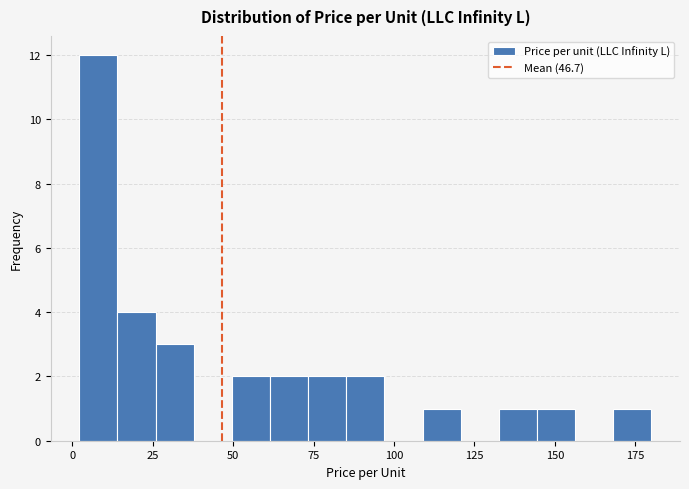

Around what value on the x-axis is the tallest bar? Give the approximate position of its centre, as read against the axis.

10